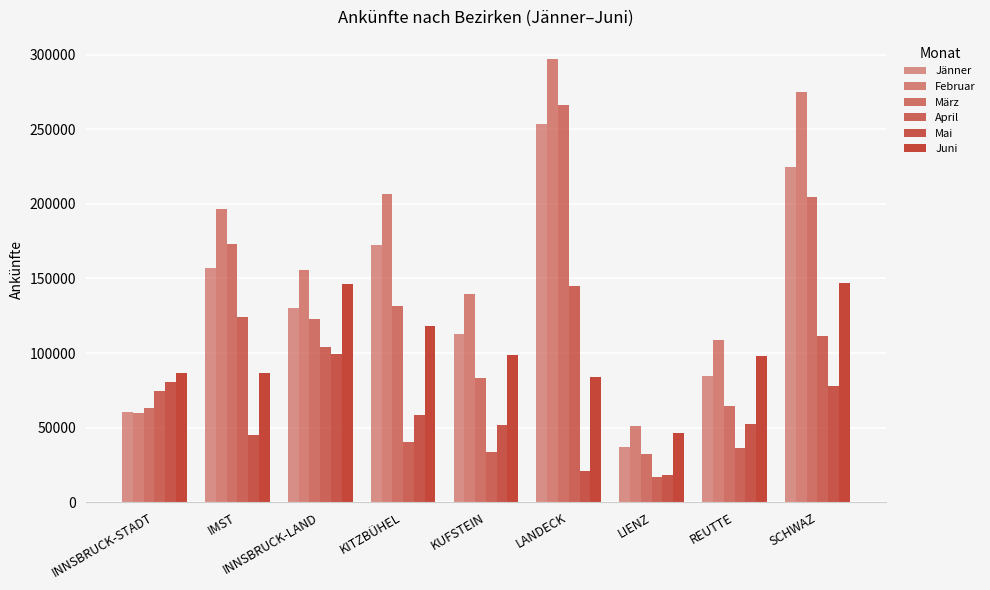

List the series in order of their peak value, highest first.

Februar, März, Jänner, Juni, April, Mai